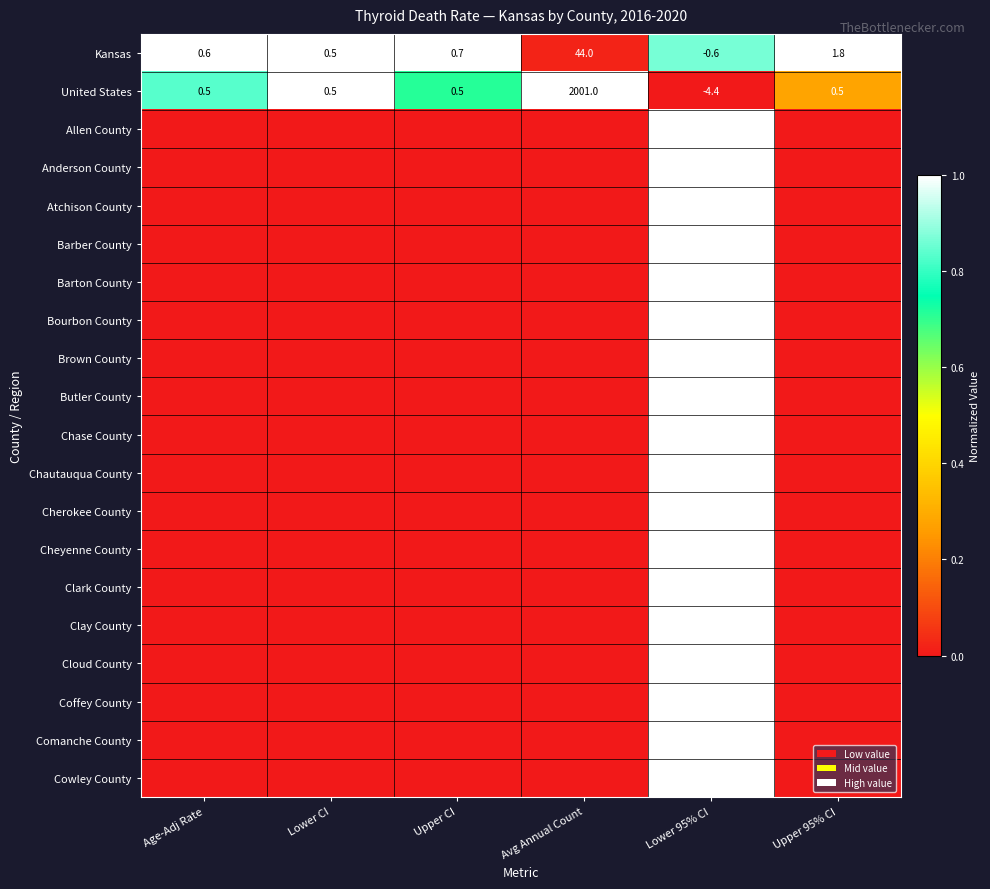

At which label does Kansas reach its minimum?

Lower 95% CI